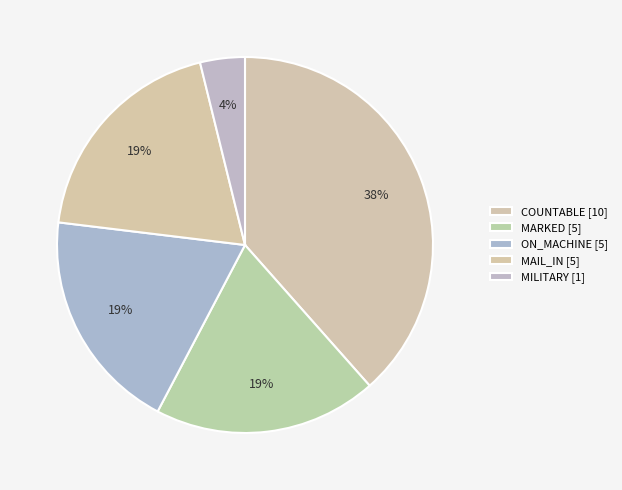

Count the number of slices in the pie.

5